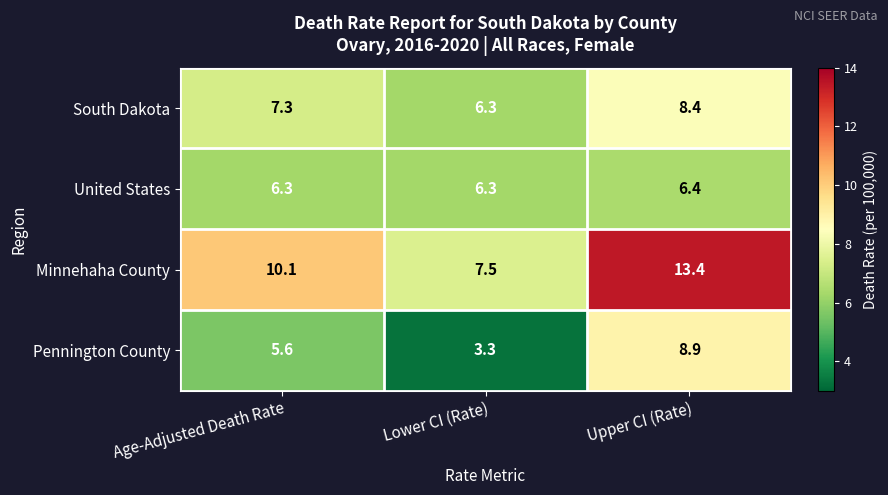

What is the sum of the South Dakota values at Upper CI (Rate) and Lower CI (Rate)?

14.7